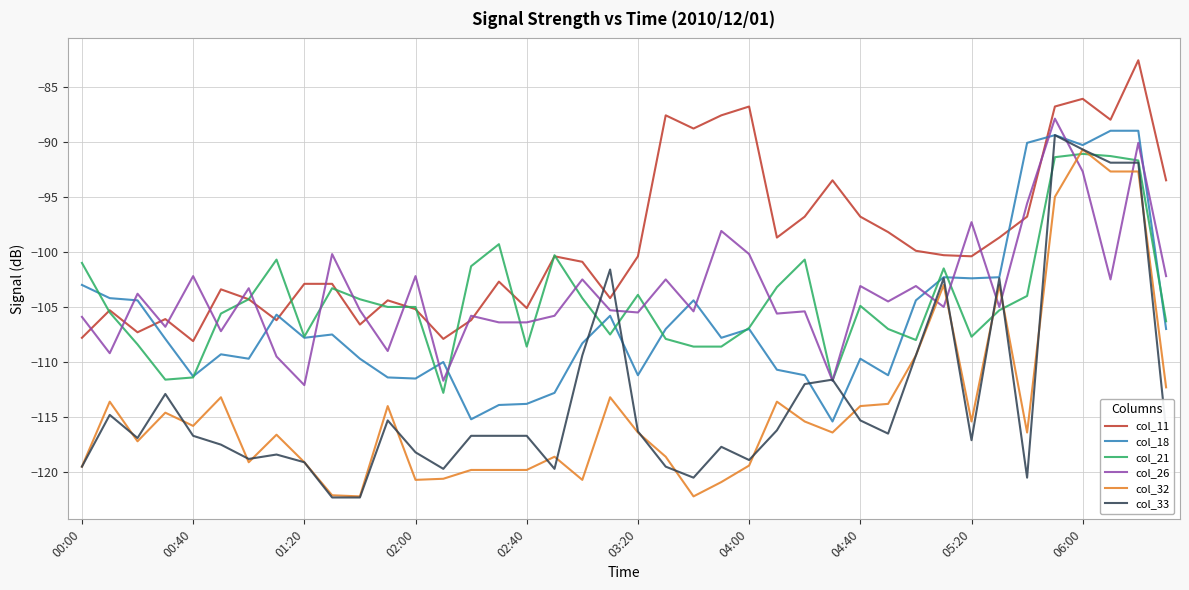

True or false: col_32 and col_11 intersect in this chart.

False